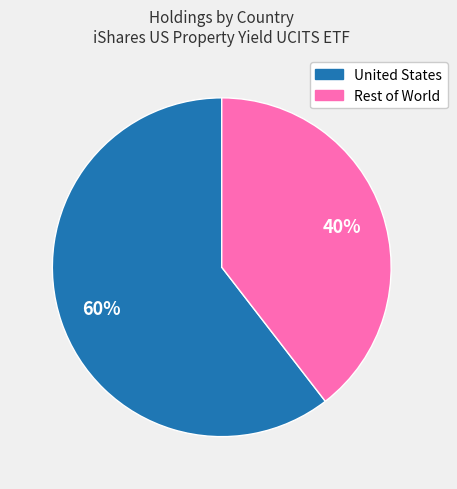

Count the number of slices in the pie.

2